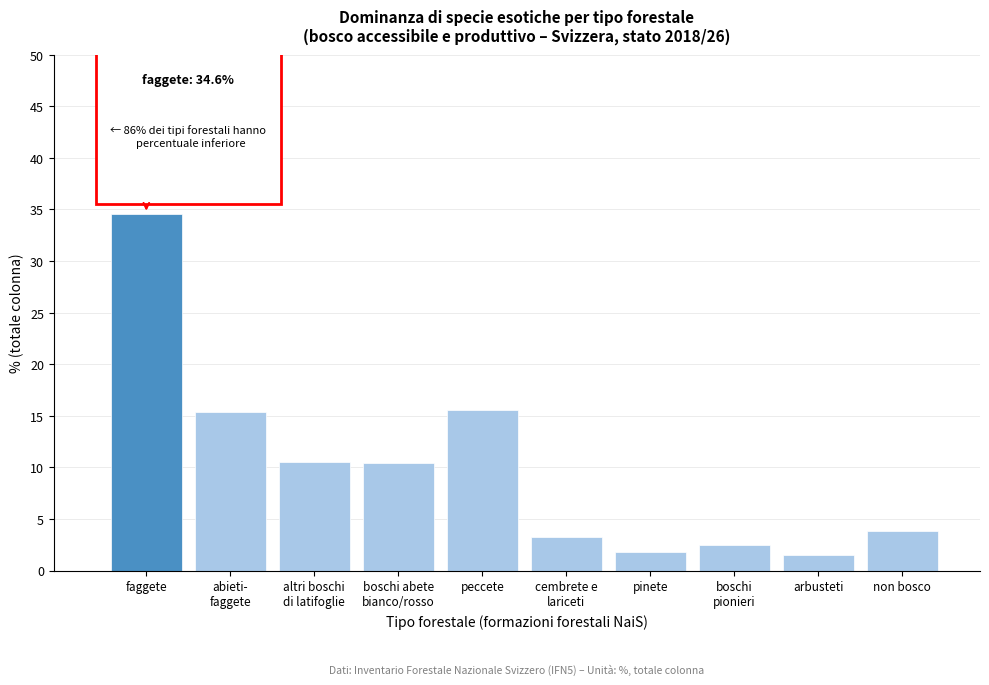

What is the difference between the second highest and second lowest values?

13.8